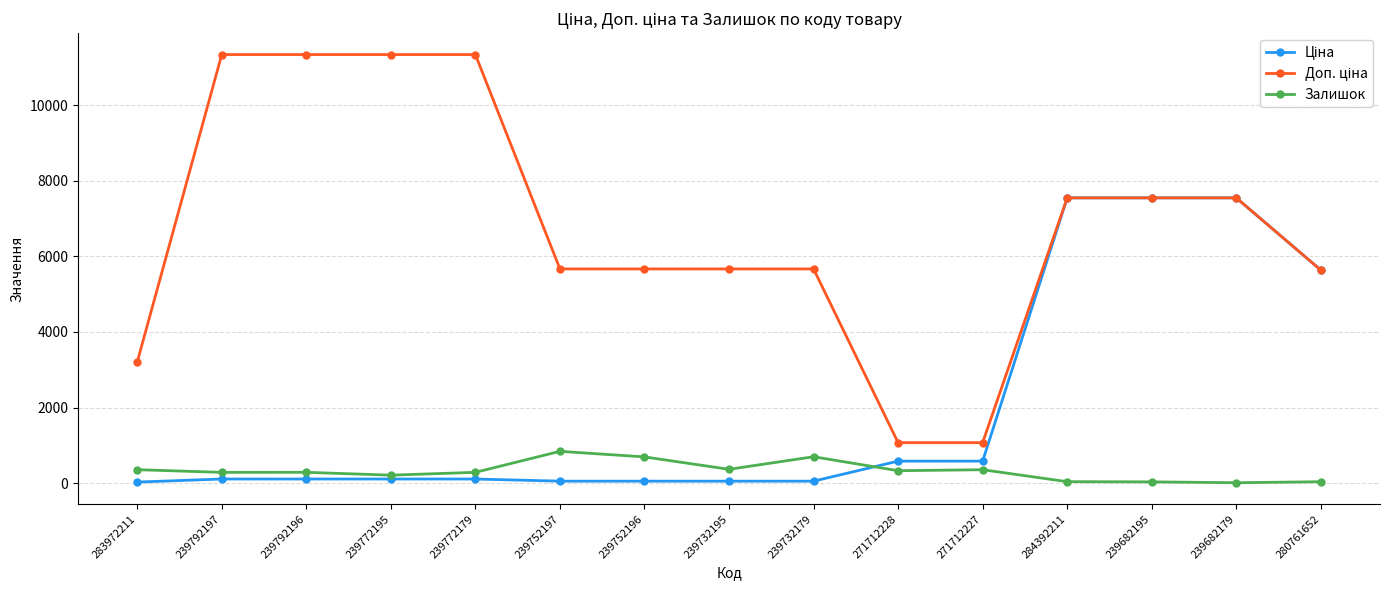

True or false: Залишок has a value of 289.0 at 239792197.

True